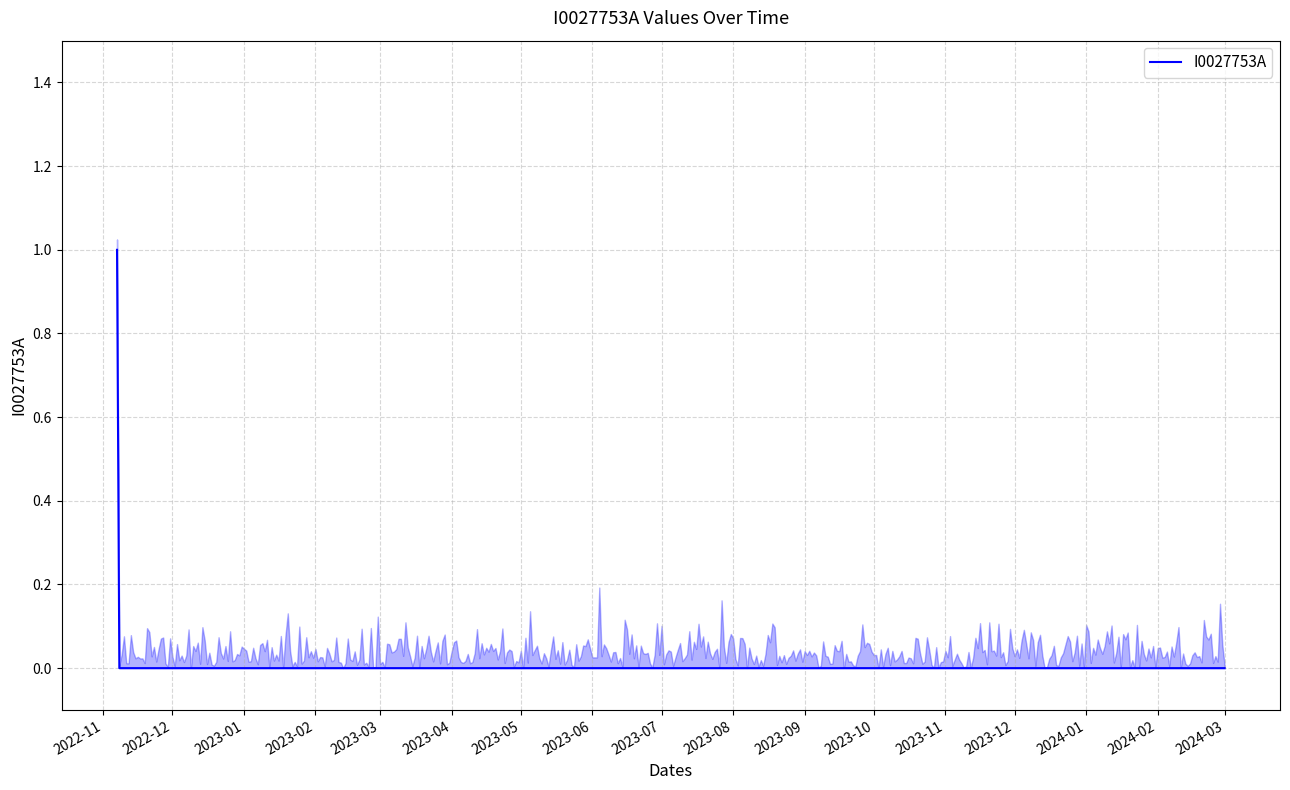

The chart shows a value of 1 at 2022-11-14. True or false?

False